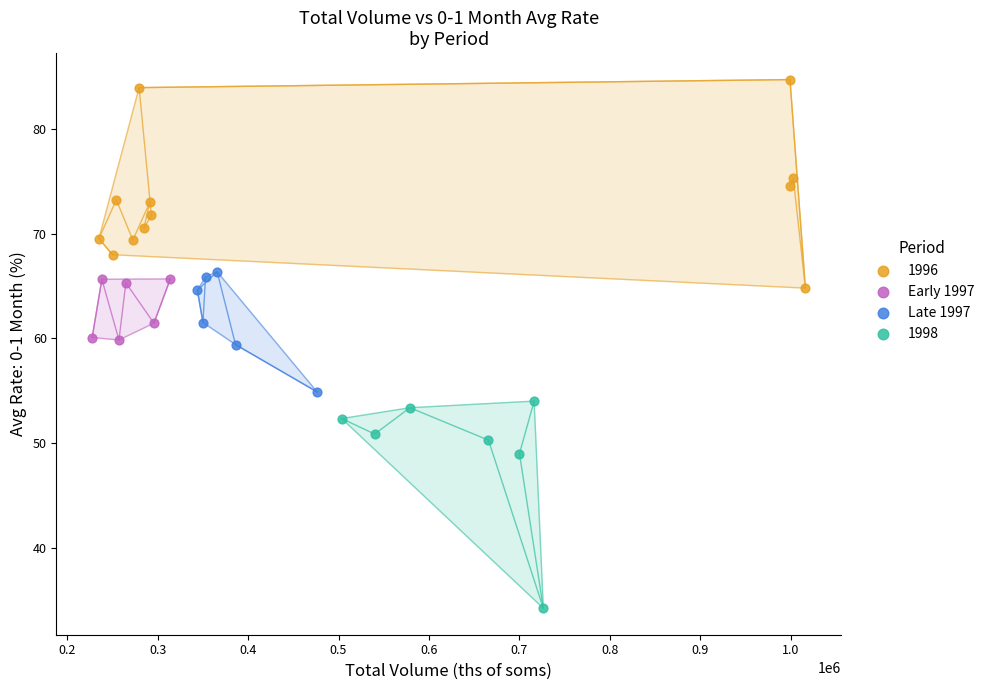

Which series reaches the maximum Y coordinate?

1996